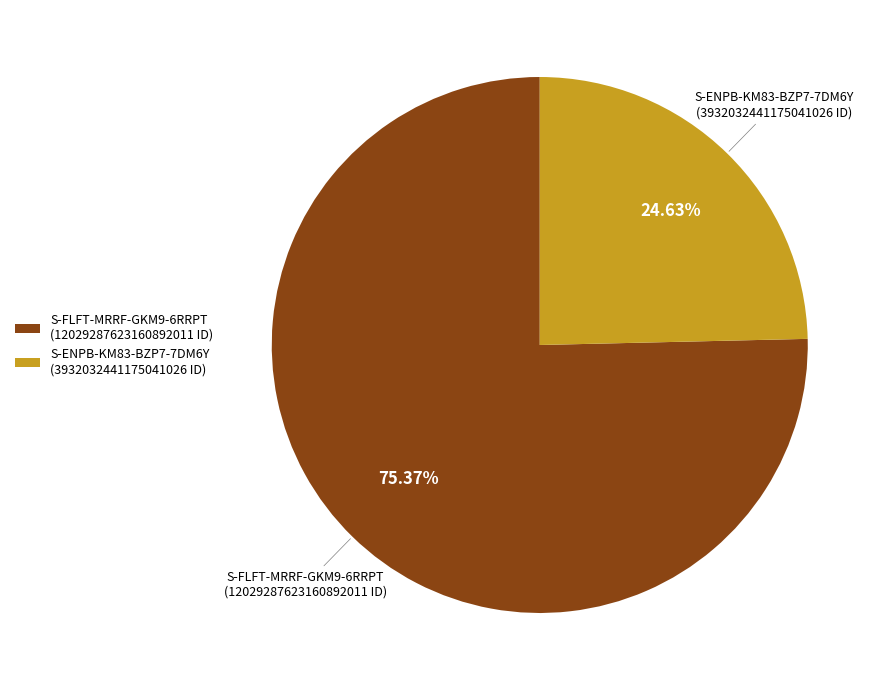

Which has a higher value, S-ENPB-KM83-BZP7-7DM6Y or S-FLFT-MRRF-GKM9-6RRPT?

S-FLFT-MRRF-GKM9-6RRPT